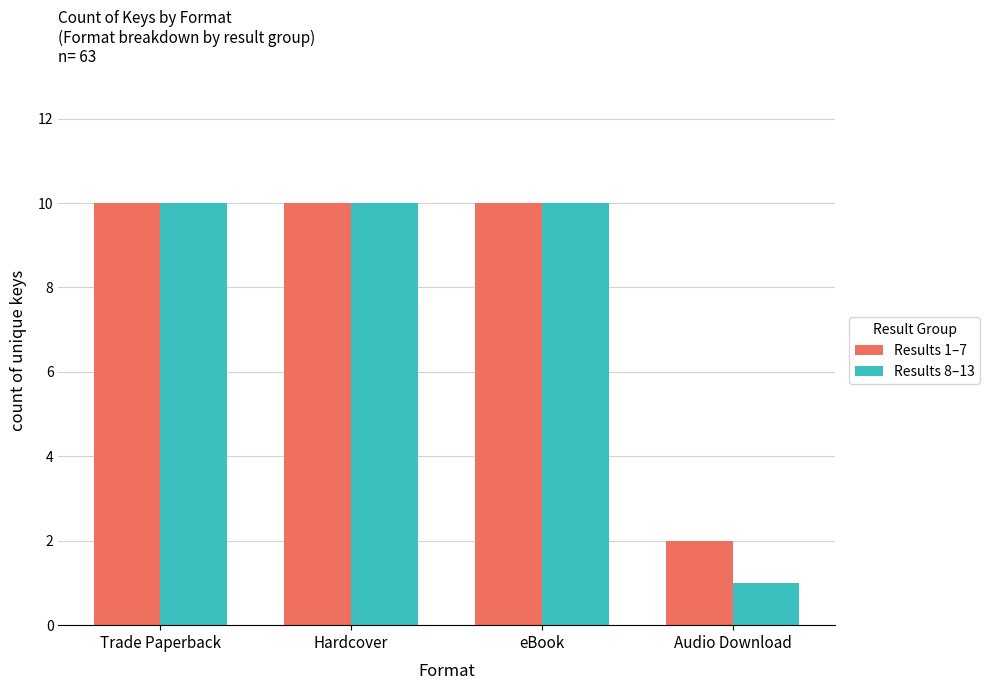

How many bars are there in each group?

2